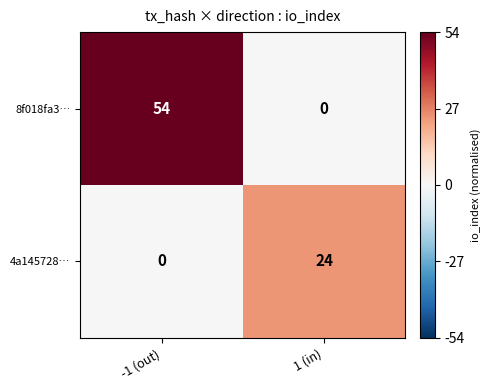

What is the greatest value displayed?

54